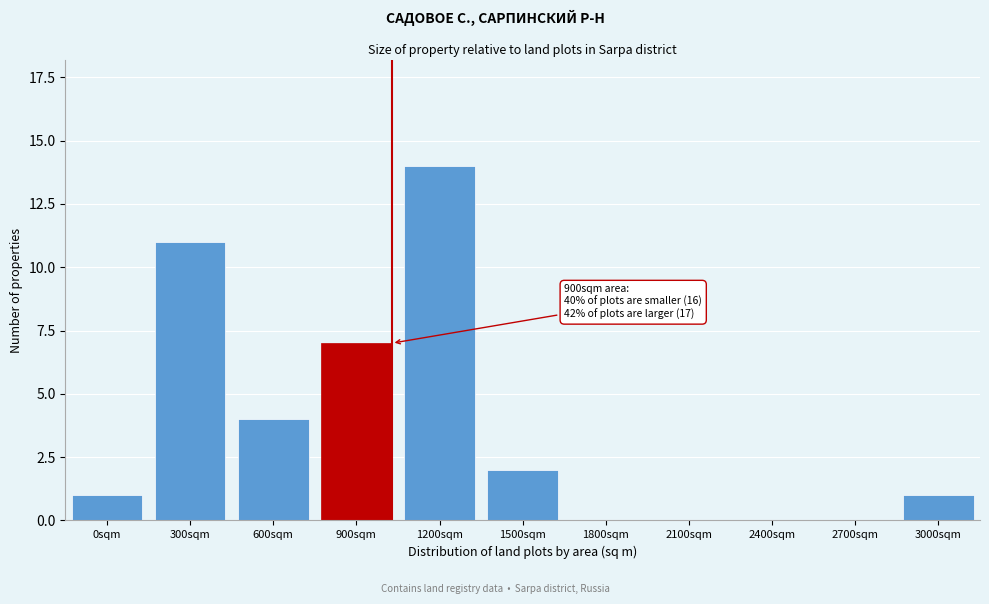

Reading right to left, transcribe all the data shown in this chart.

3000sqm=1	2700sqm=0	2400sqm=0	2100sqm=0	1800sqm=0	1500sqm=2	1200sqm=14	900sqm=7	600sqm=4	300sqm=11	0sqm=1